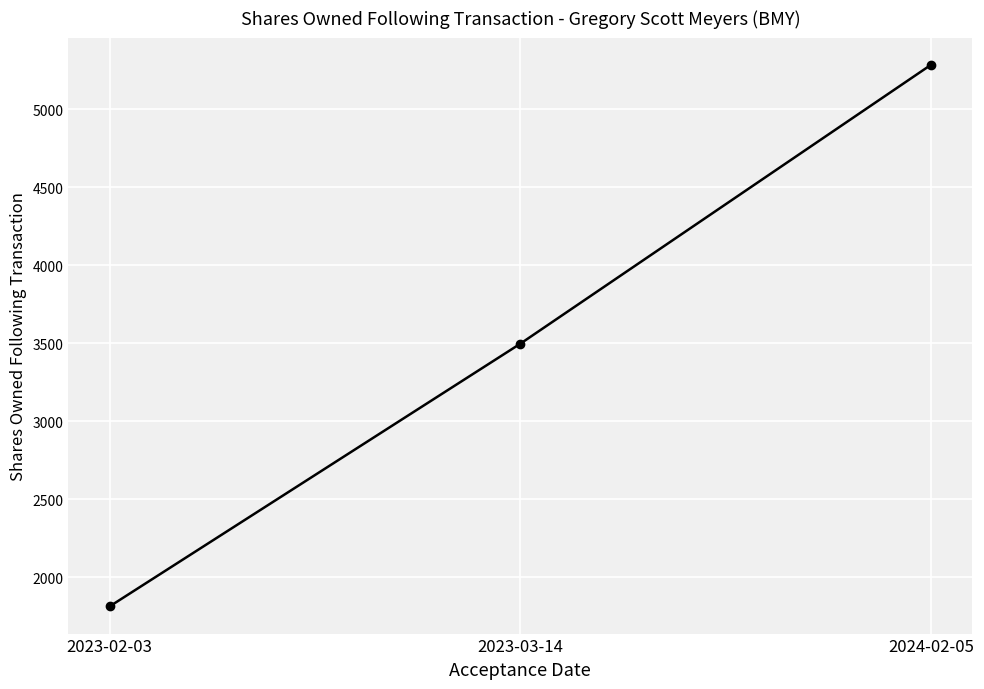

What value does the data have at 2024-02-05?

5286